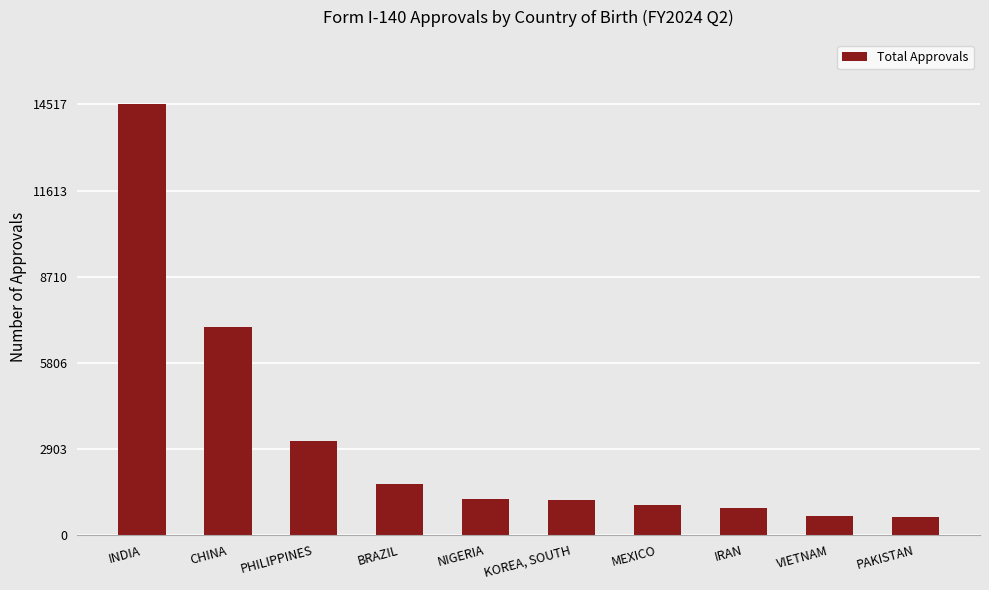

Which category has the highest value across all series?

INDIA